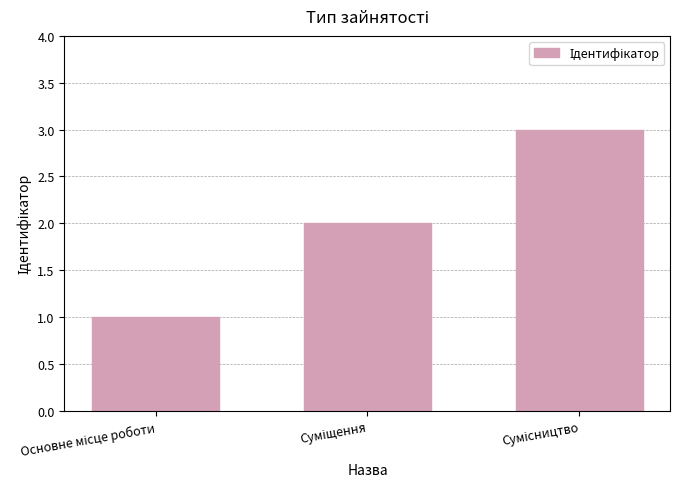

What is the value of the 2nd bar from the left?

2